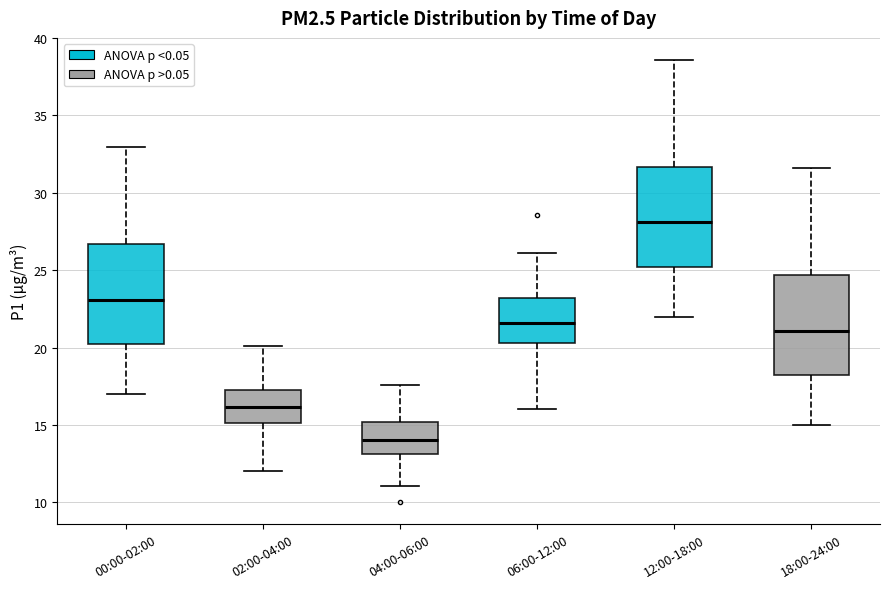

Where does the lower whisker of the box for 18:00-24:00 end on the y-axis? The values are not printed on the chart, so give them approximately, as read against the axis.

15.0